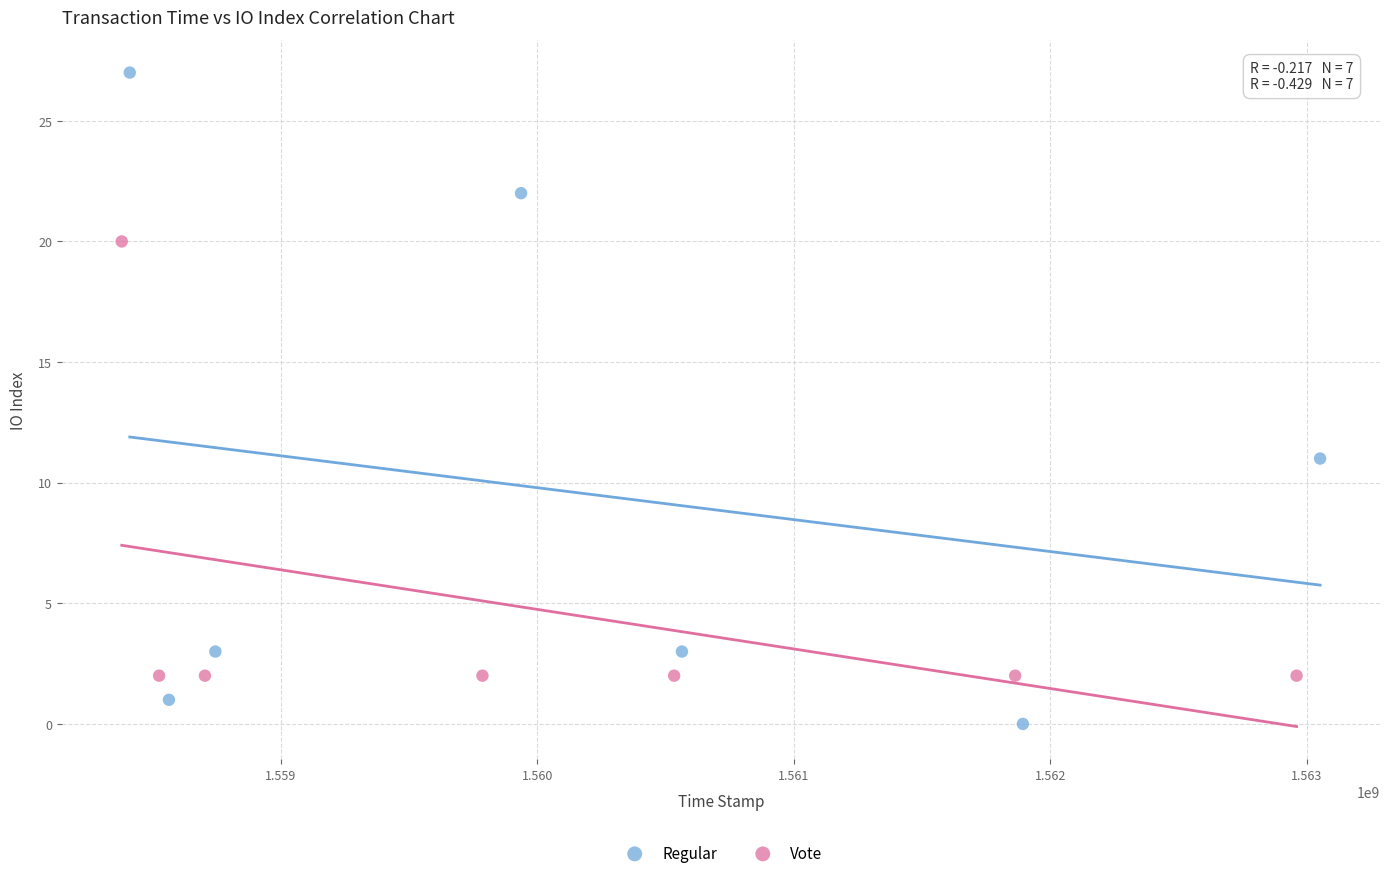

Which series reaches the maximum Y coordinate?

Regular